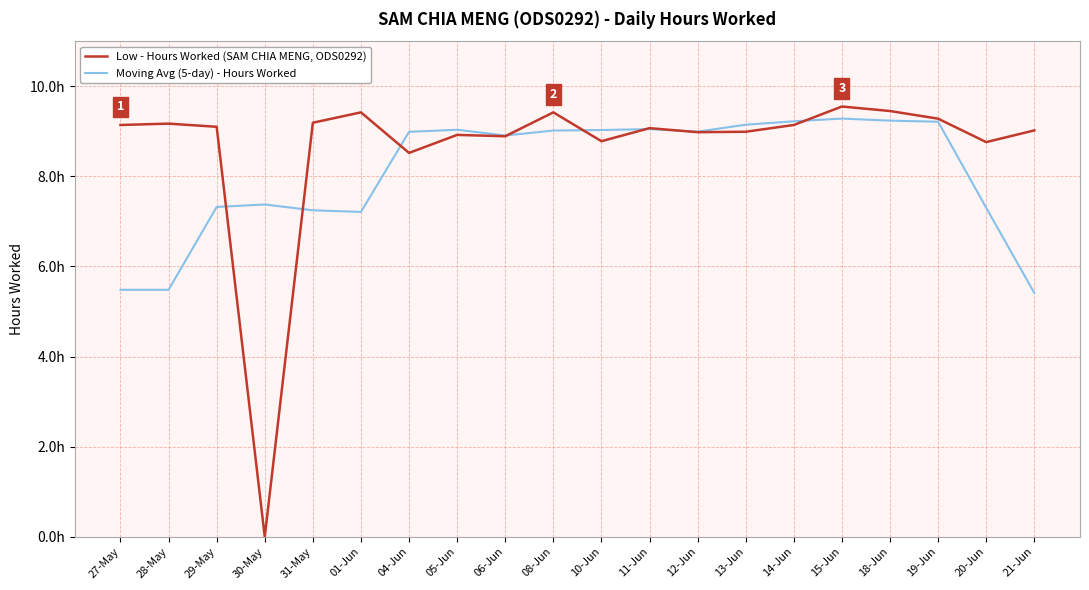

What is the label of the 7th point from the right?

13-Jun